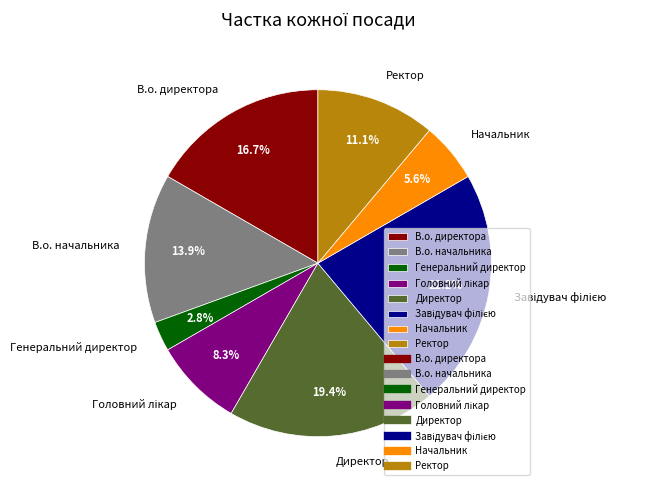

Does any single category account for the majority?

No